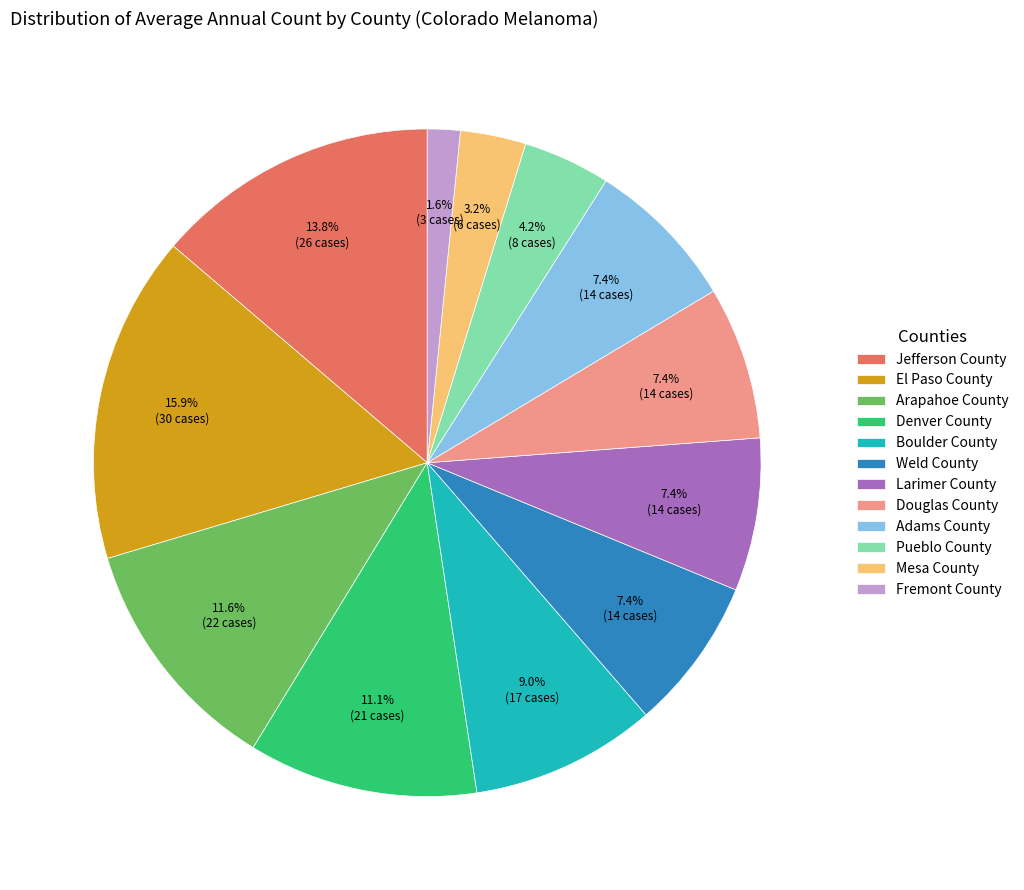

Is El Paso County the majority of the pie?

No